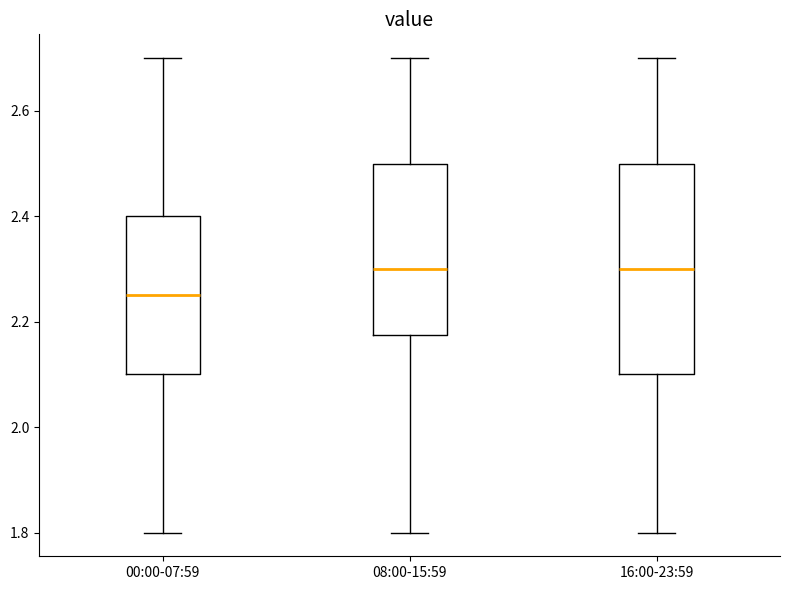

Comparing the boxes themselves (not the whiskers), which one is the tallest?

16:00-23:59